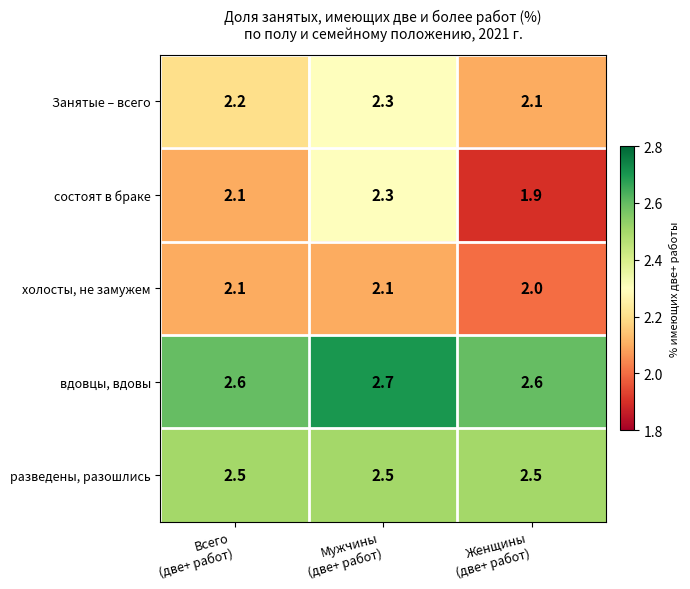

What is the minimum value for холосты, не замужем?

2.0